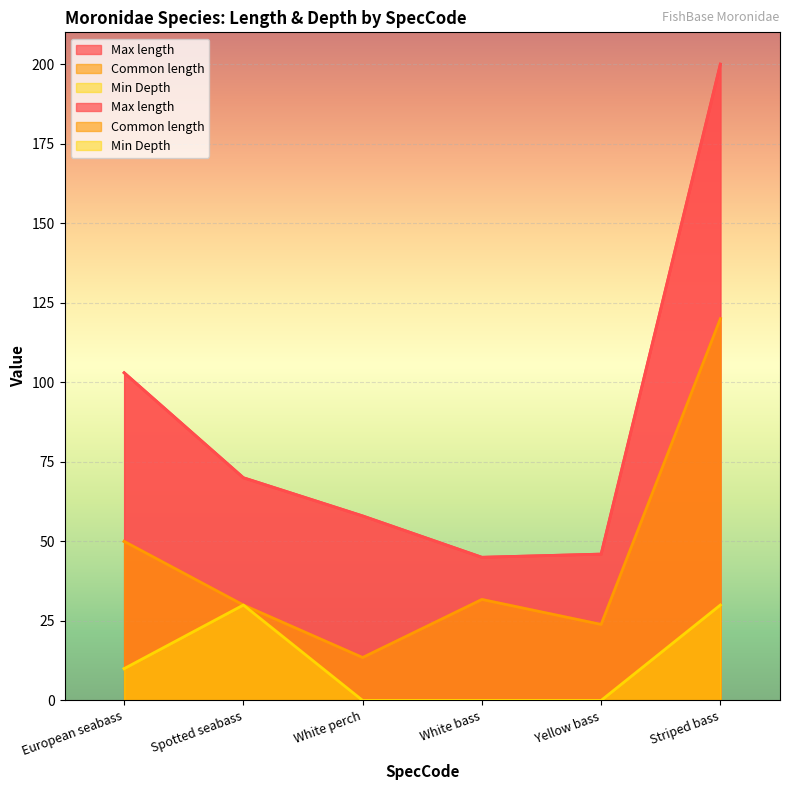

How many lines are shown in the chart?

3